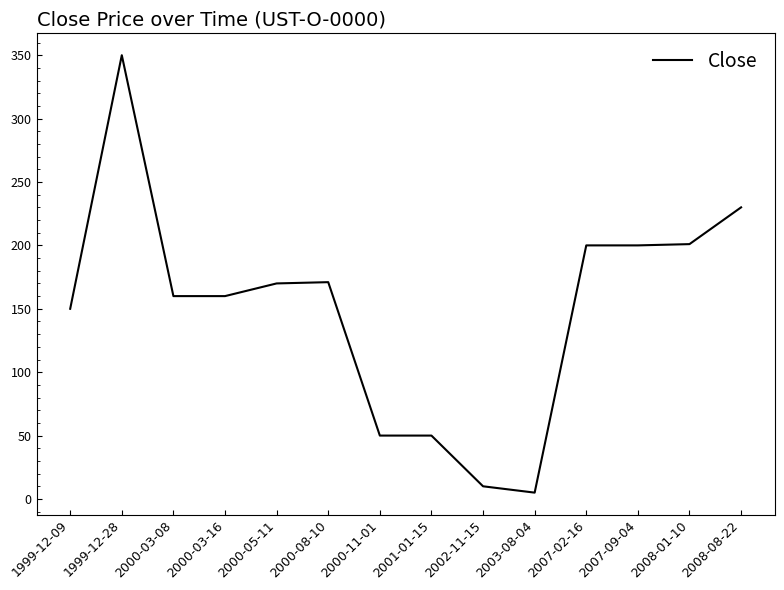

What position from the left is 2007-02-16?

11